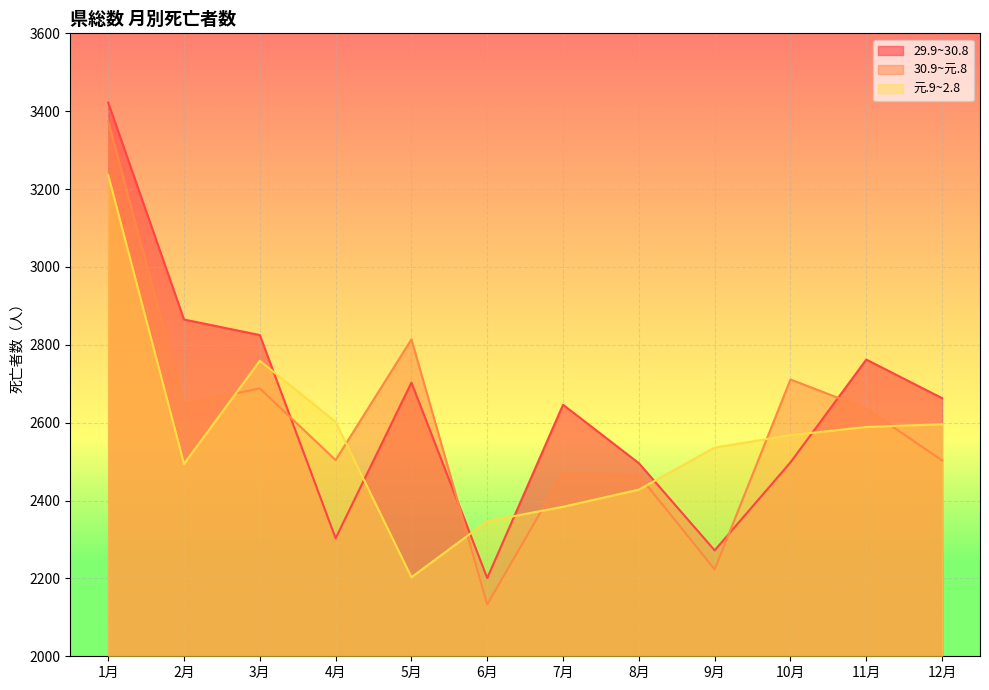

What is the smallest value displayed?

2133